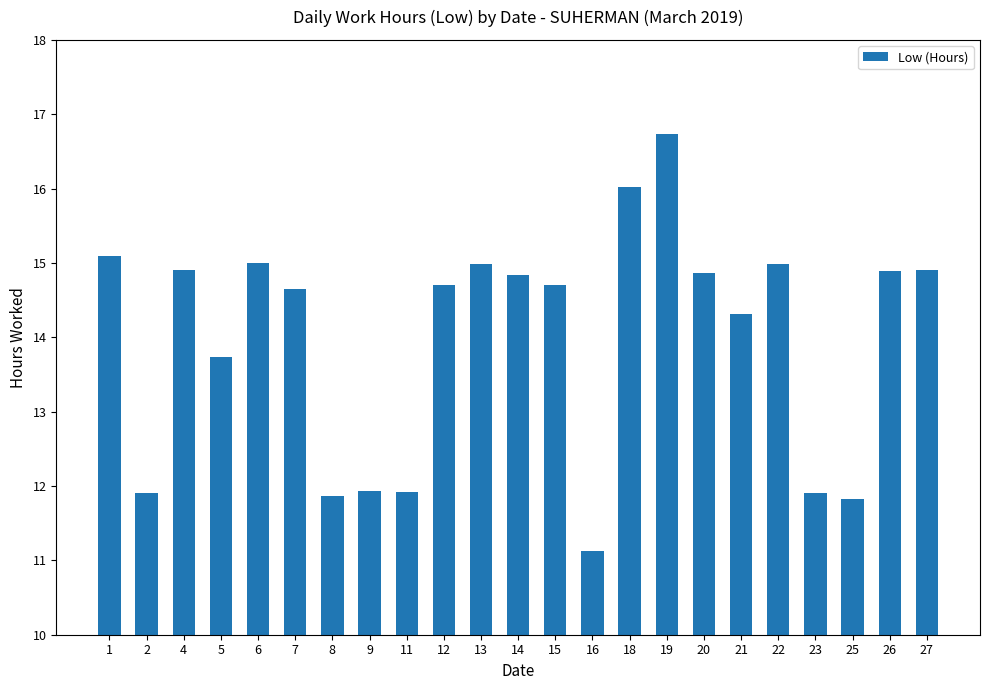

What is the smallest value displayed?

11.1